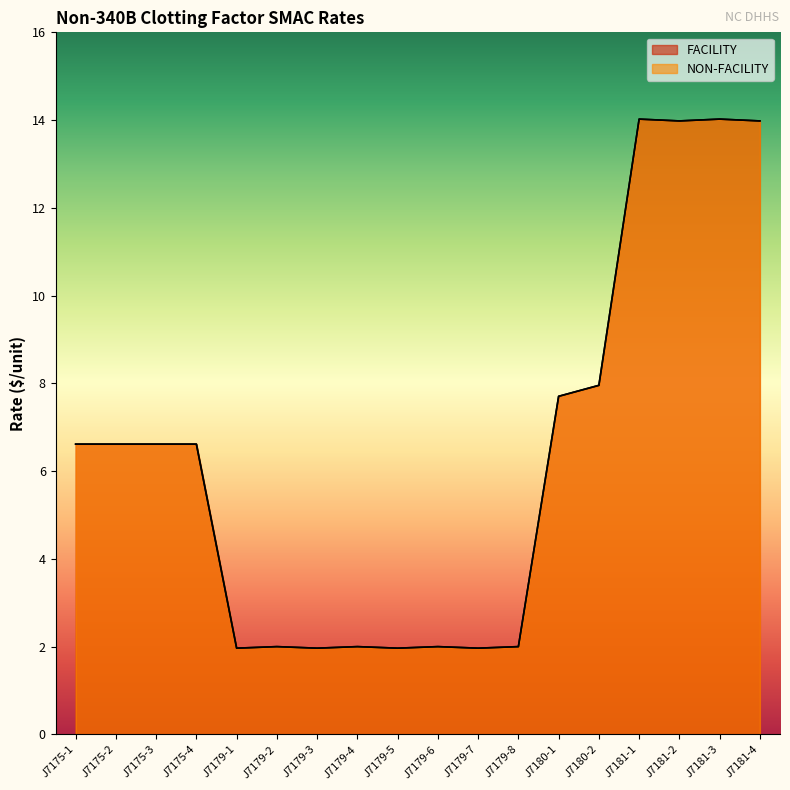

In NON-FACILITY, how many points are lower than both neighbors (excluding endpoints)?

5